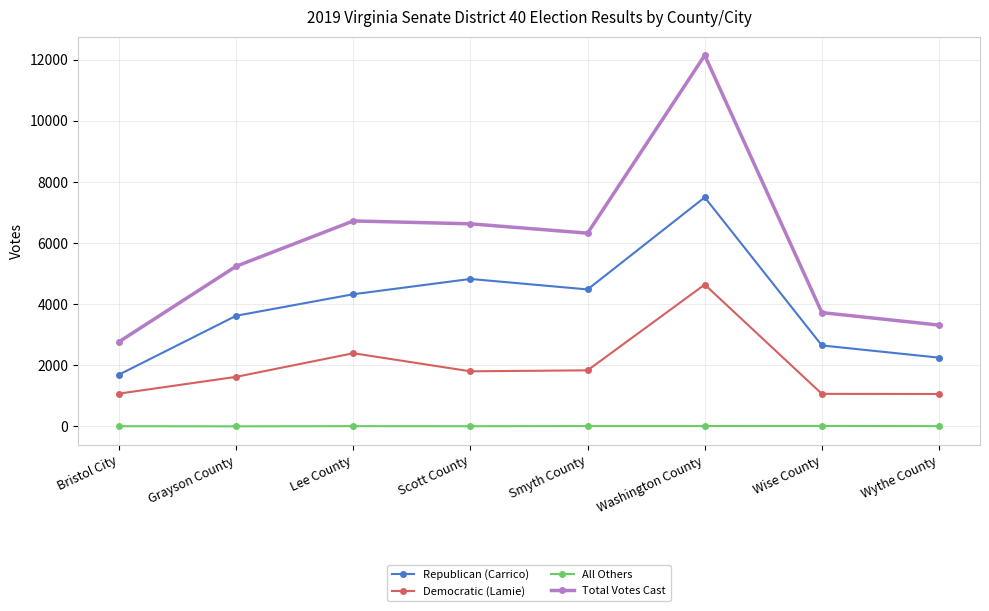

What is the spread (max minus min) of values at Washington County?

12135